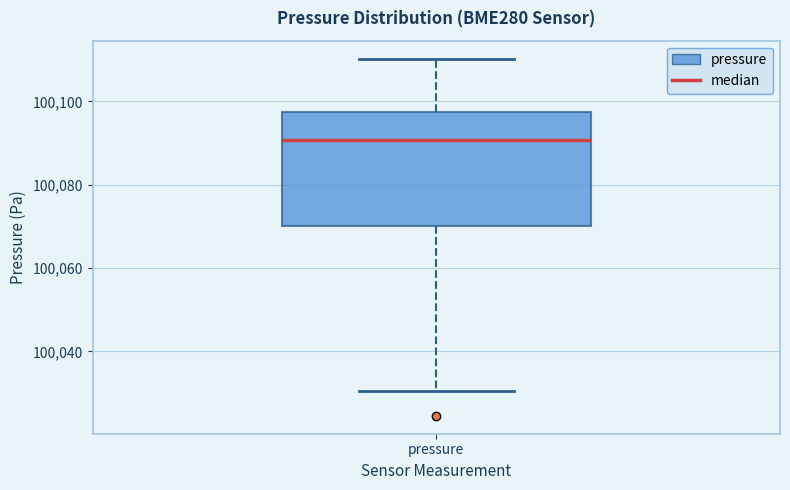

Read this box plot against the y-axis: the position of the median line, the range covered by the box, and the ends of both whiskers. The values are not printed on the chart, so give them approximately, as read against the axis.

median 100090, box 100070 to 100098, whiskers 100030 to 100110